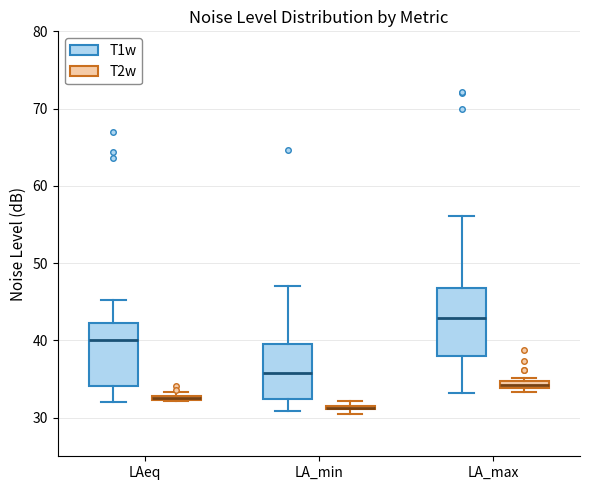

Where does the median line of the box for LA_max (T1w) sit on the y-axis? The values are not printed on the chart, so give them approximately, as read against the axis.

43